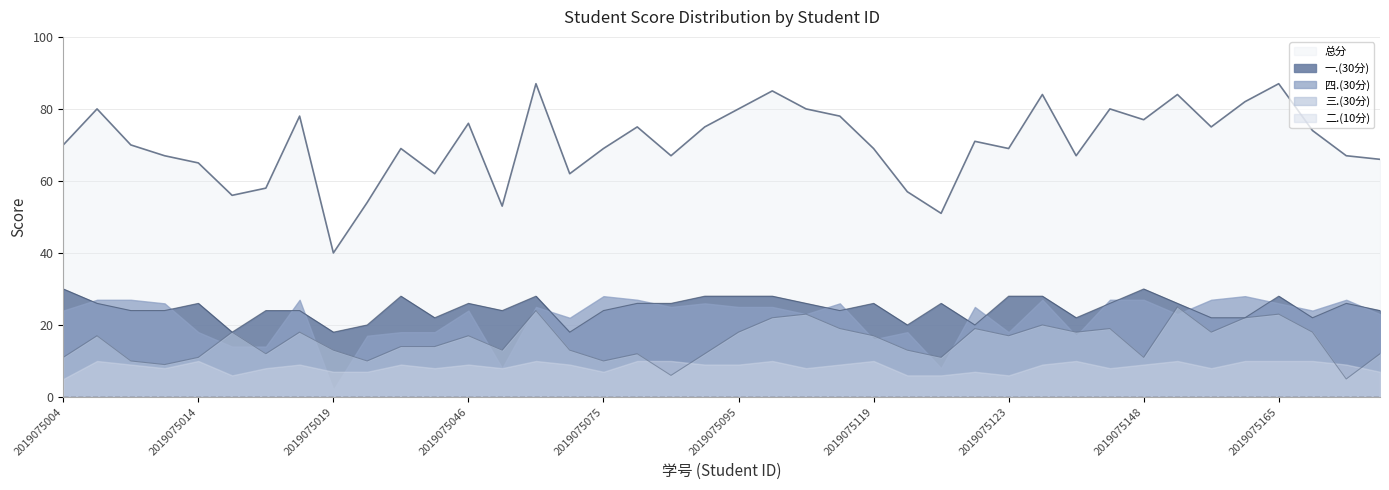

What is the difference between the highest and lowest values at 2019075008?

58